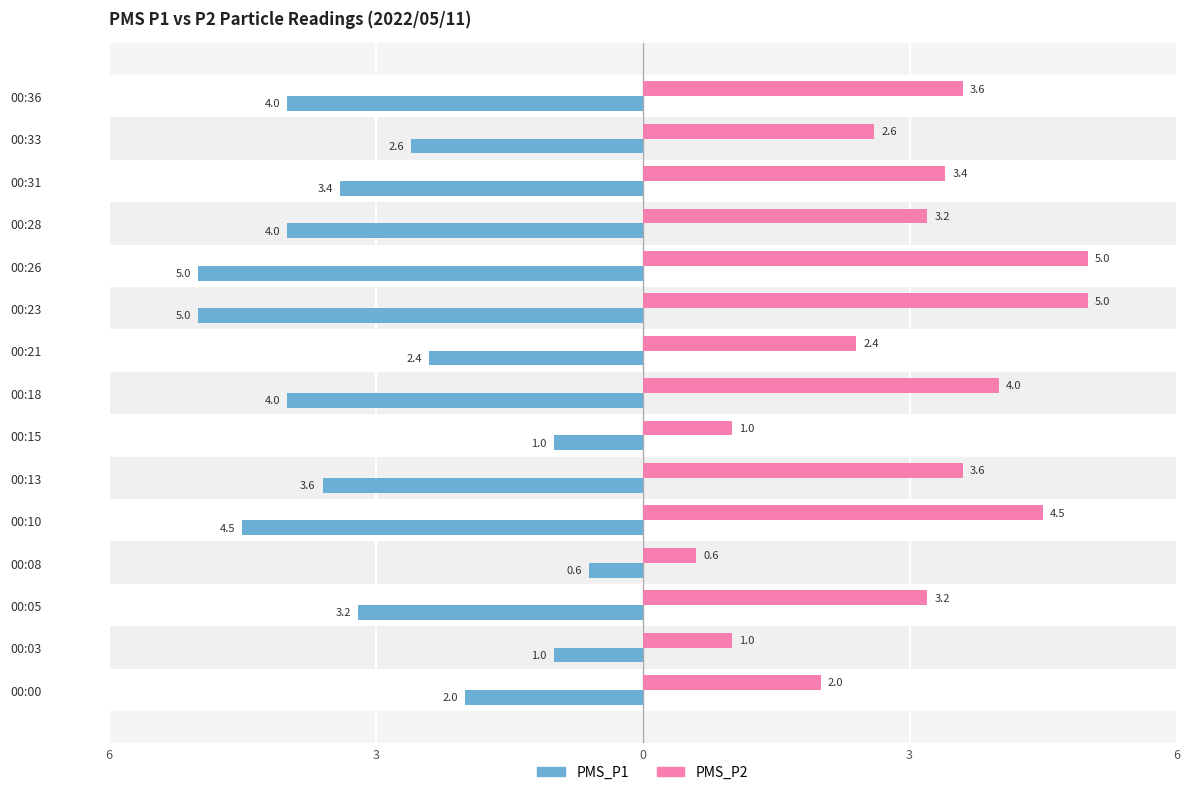

Which series has the largest range (max minus min)?

PMS_P1